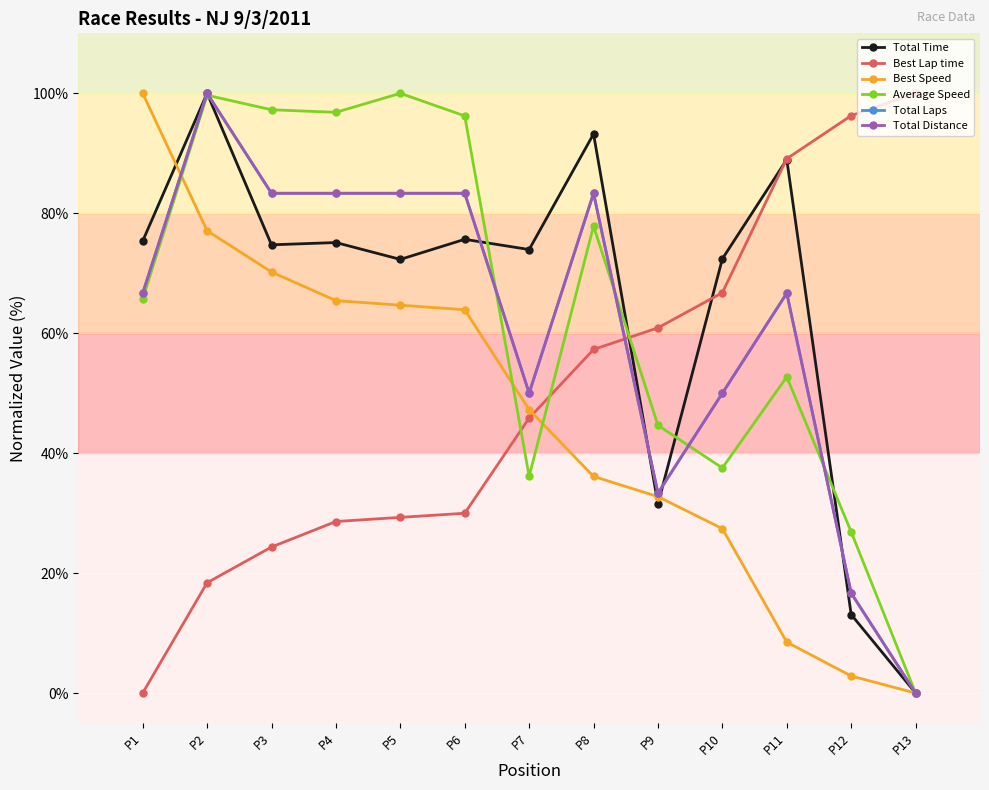

True or false: Average Speed has more than 2 points higher than both neighbors.

True